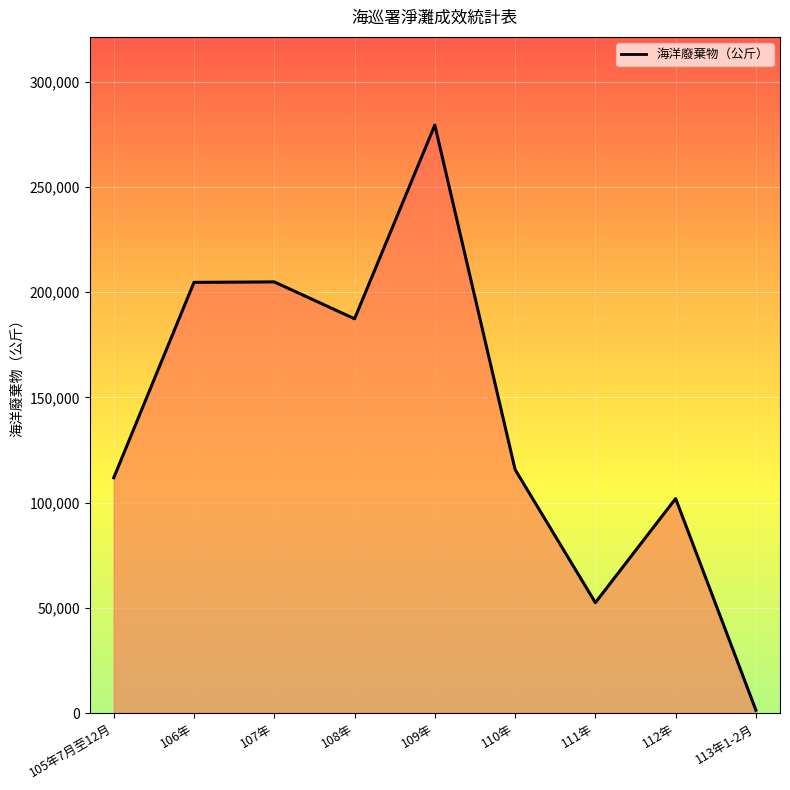

What is the change in value from 108年 to 109年?

+92045